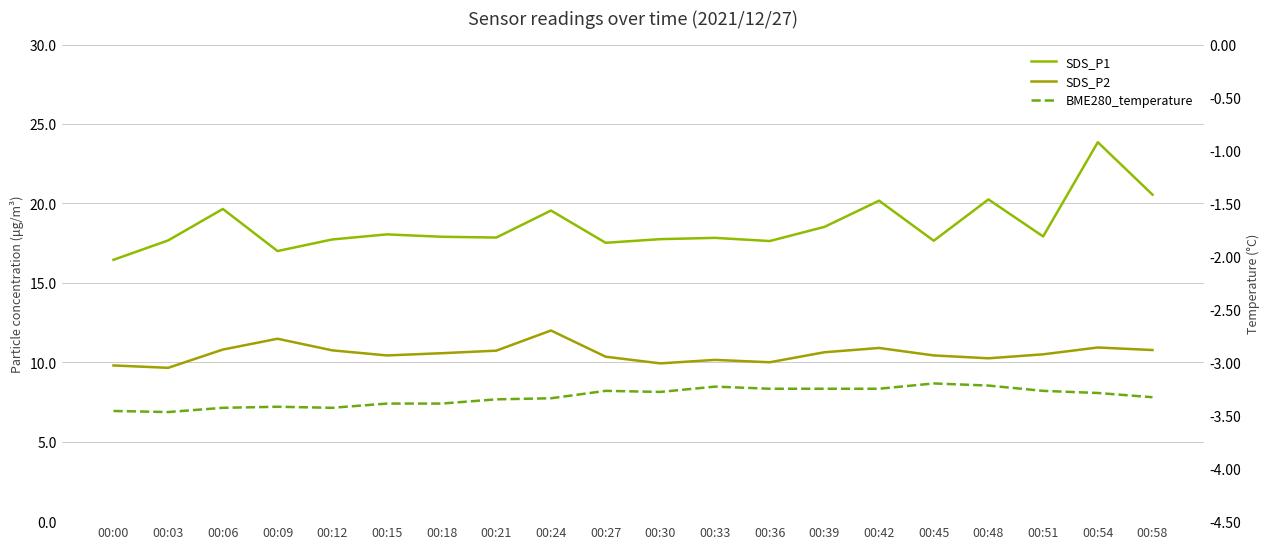

Between 00:39 and 00:24, which is larger?

00:24